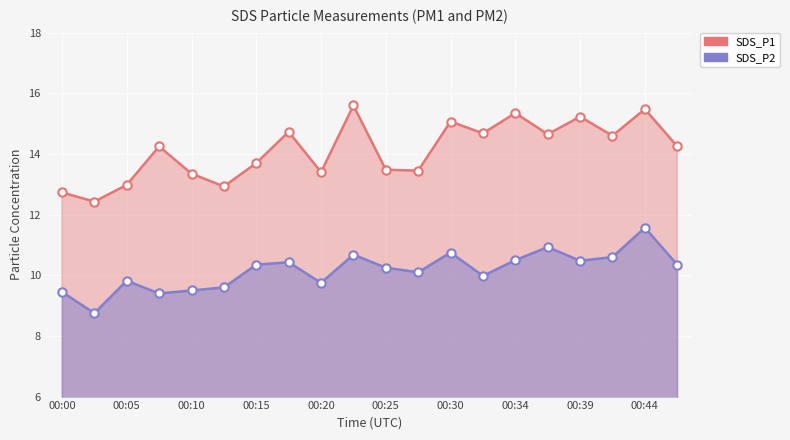

Which series has the largest total across all categories?

SDS_P1